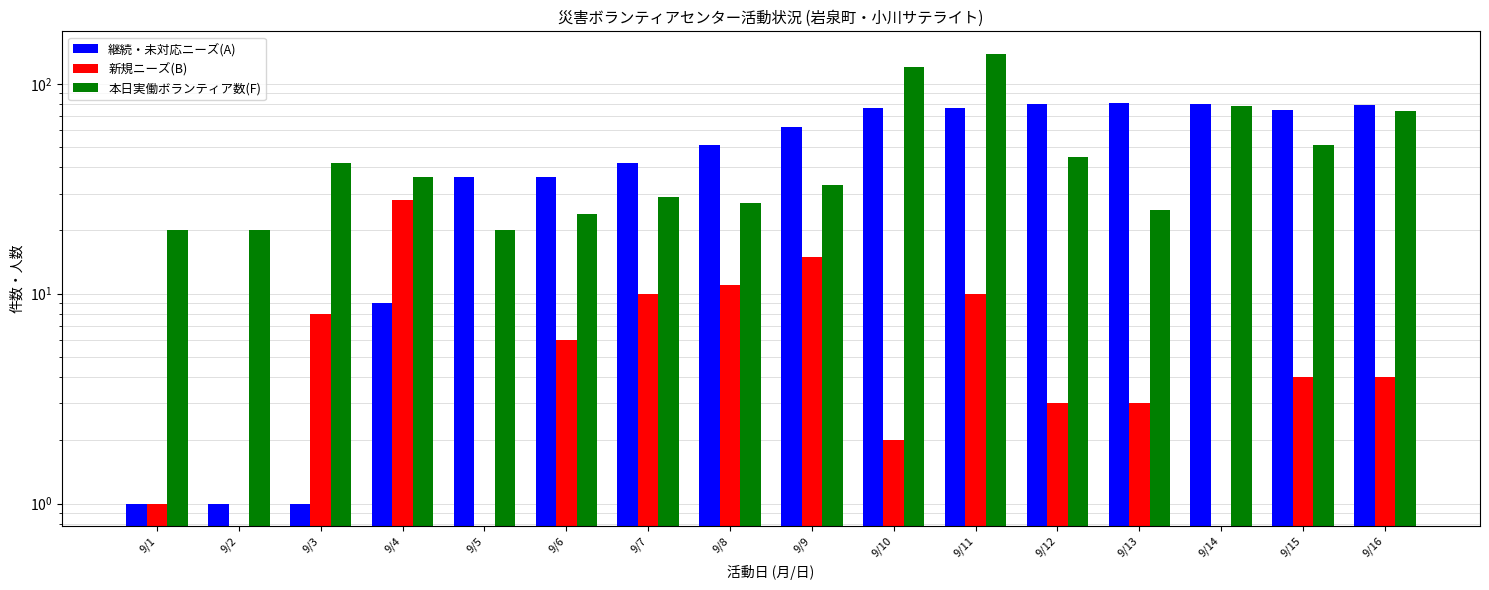

Reading right to left, what are all the values shown in this chart?

継続・未対応ニーズ(A): 9/16=79	9/15=75	9/14=80	9/13=81	9/12=80	9/11=77	9/10=77	9/9=62	9/8=51	9/7=42	9/6=36	9/5=36	9/4=9	9/3=1	9/2=1	9/1=1
新規ニーズ(B): 9/16=4	9/15=4	9/14=0	9/13=3	9/12=3	9/11=10	9/10=2	9/9=15	9/8=11	9/7=10	9/6=6	9/5=0	9/4=28	9/3=8	9/2=0	9/1=1
本日実働ボランティア数(F): 9/16=74	9/15=51	9/14=78	9/13=25	9/12=45	9/11=139	9/10=120	9/9=33	9/8=27	9/7=29	9/6=24	9/5=20	9/4=36	9/3=42	9/2=20	9/1=20